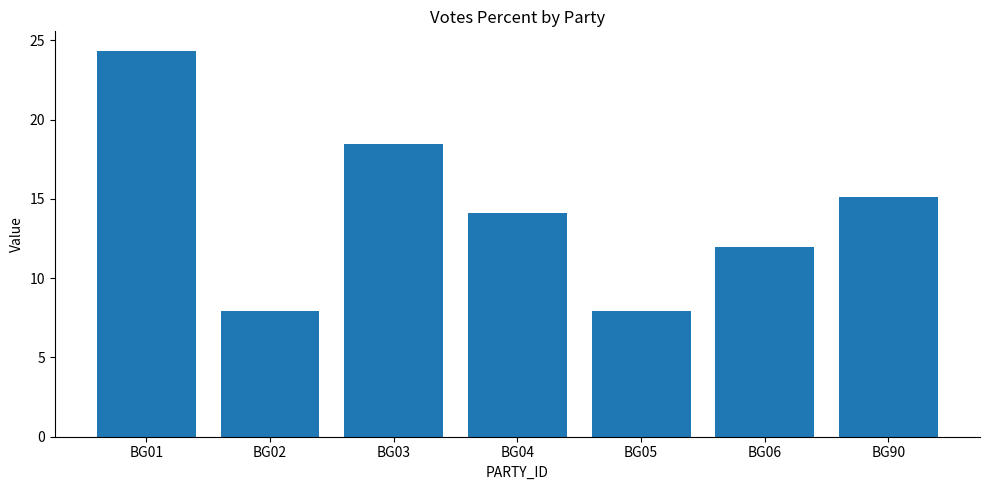

Reading right to left, transcribe all the data shown in this chart.

15.1	12.0	8.0	14.1	18.5	8.0	24.4